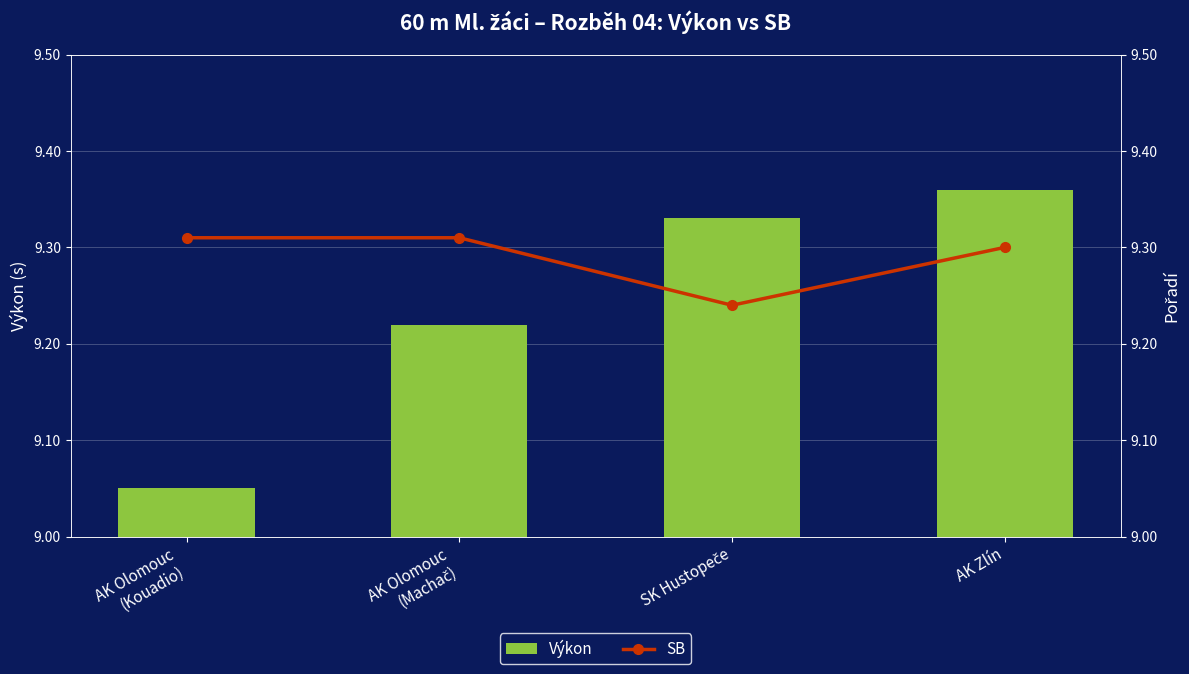

Count the number of categories in the chart.

4